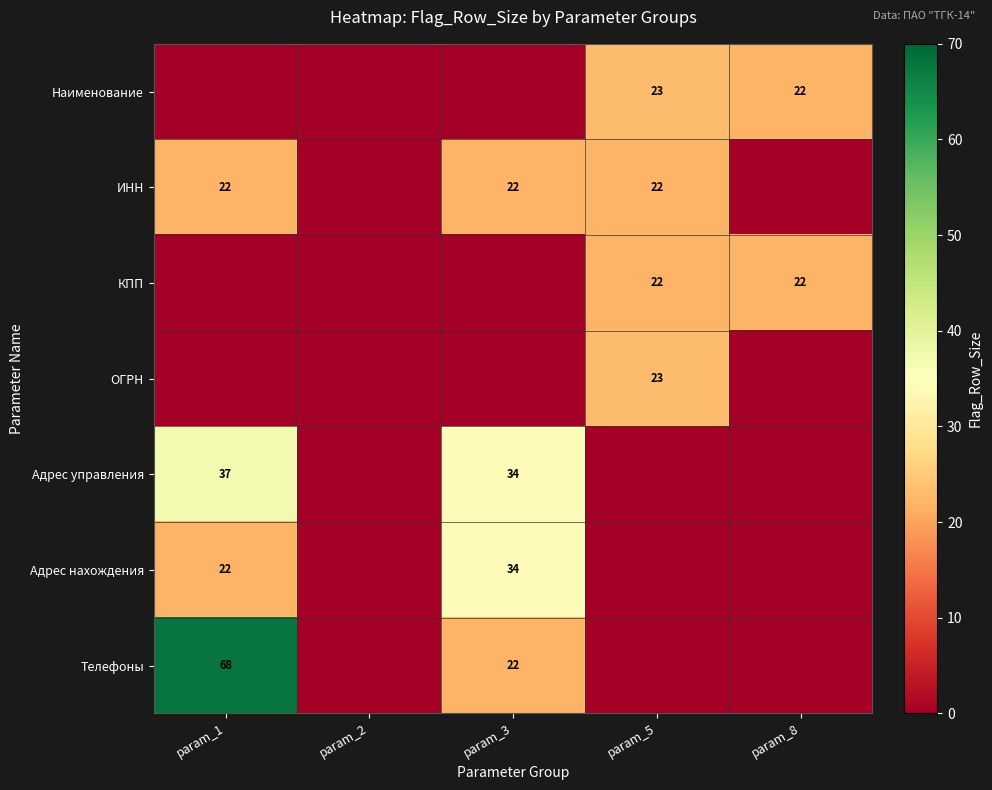

The Адрес нахождения series shows 34 at param_1. True or false?

False